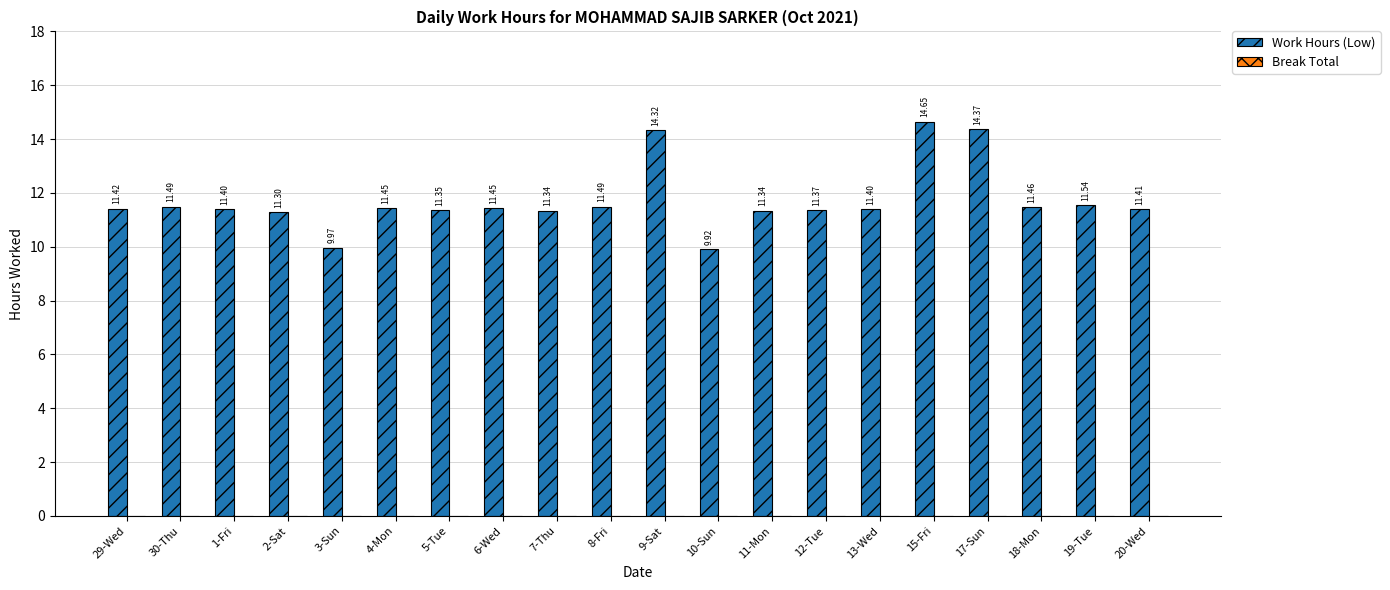

How many bars are there in total?

20